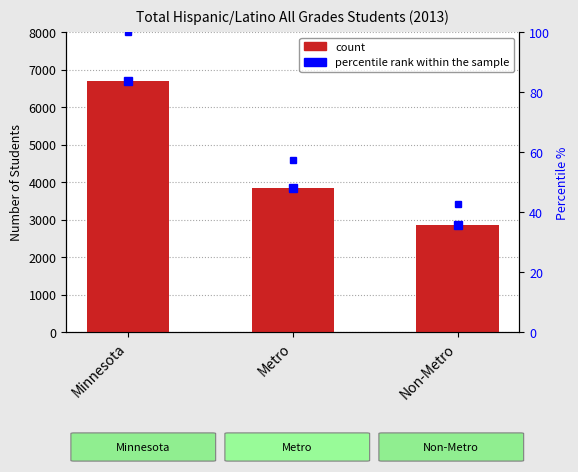

List the labels in order of value, smallest first.

Non-Metro, Metro, Minnesota